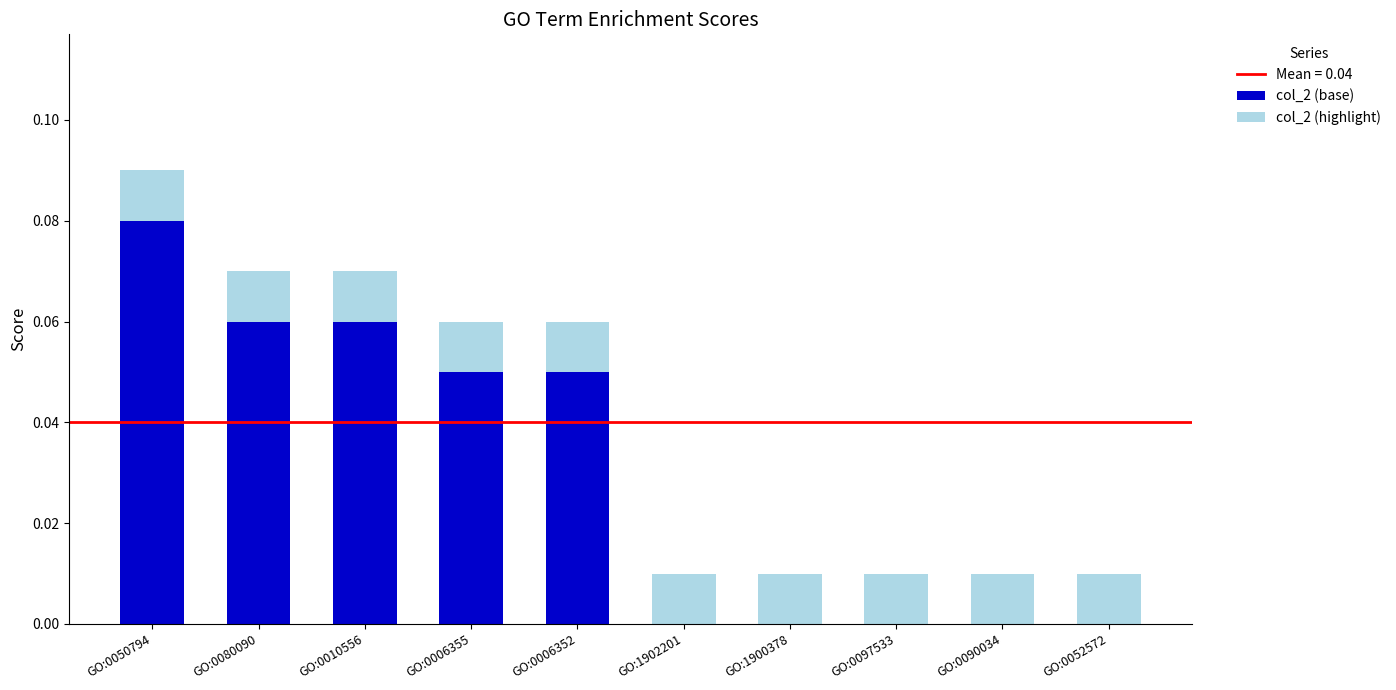

Is it true that col_2 (base) equals 0.0 at GO:1902201?

True